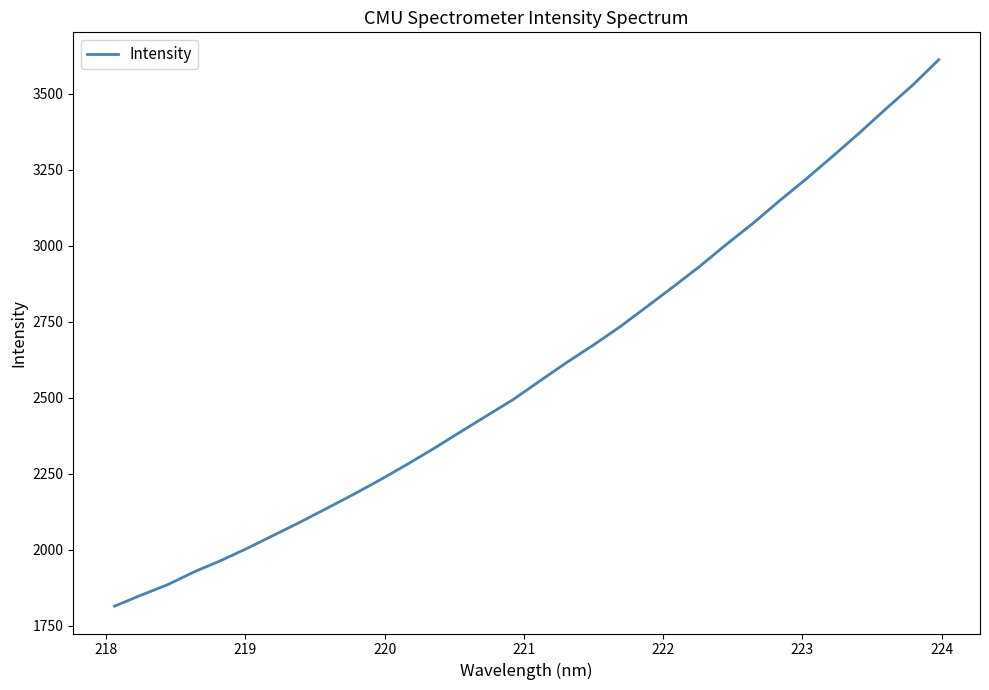

What is the greatest value displayed?

3611.5